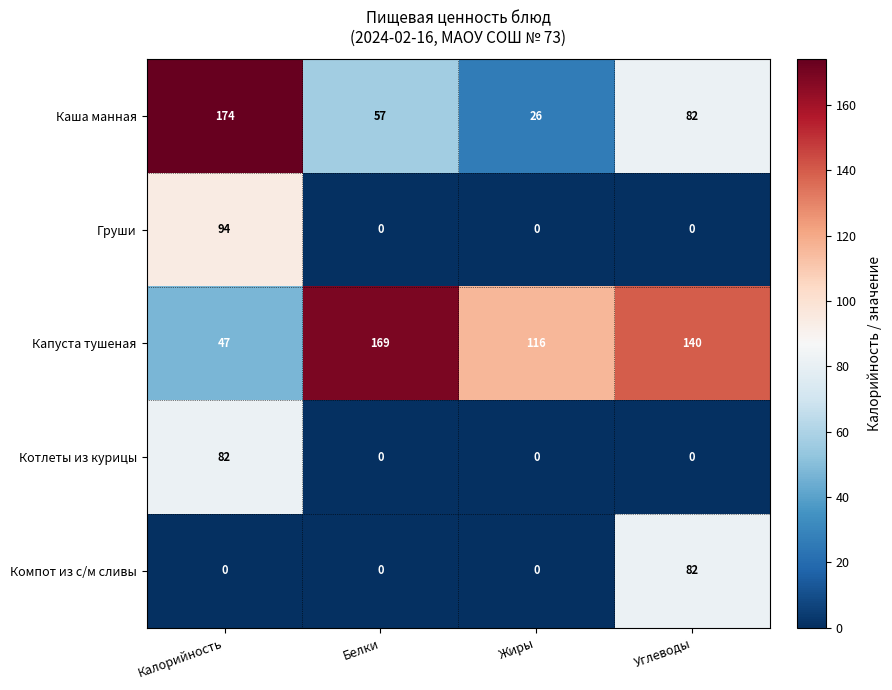

What is the total value across all series at Жиры?

142